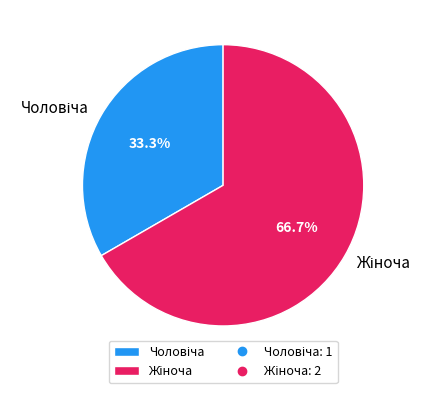

Is it true that Жіноча is 61% of the pie?

False